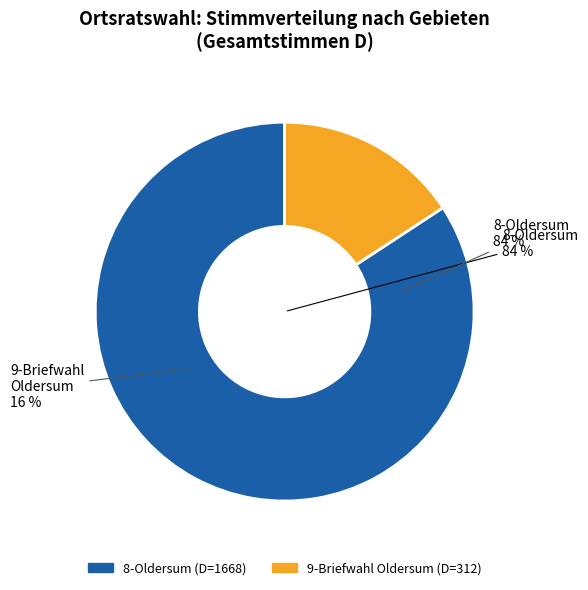

Is it true that B9003 (A1=0) is 1% of the pie?

False